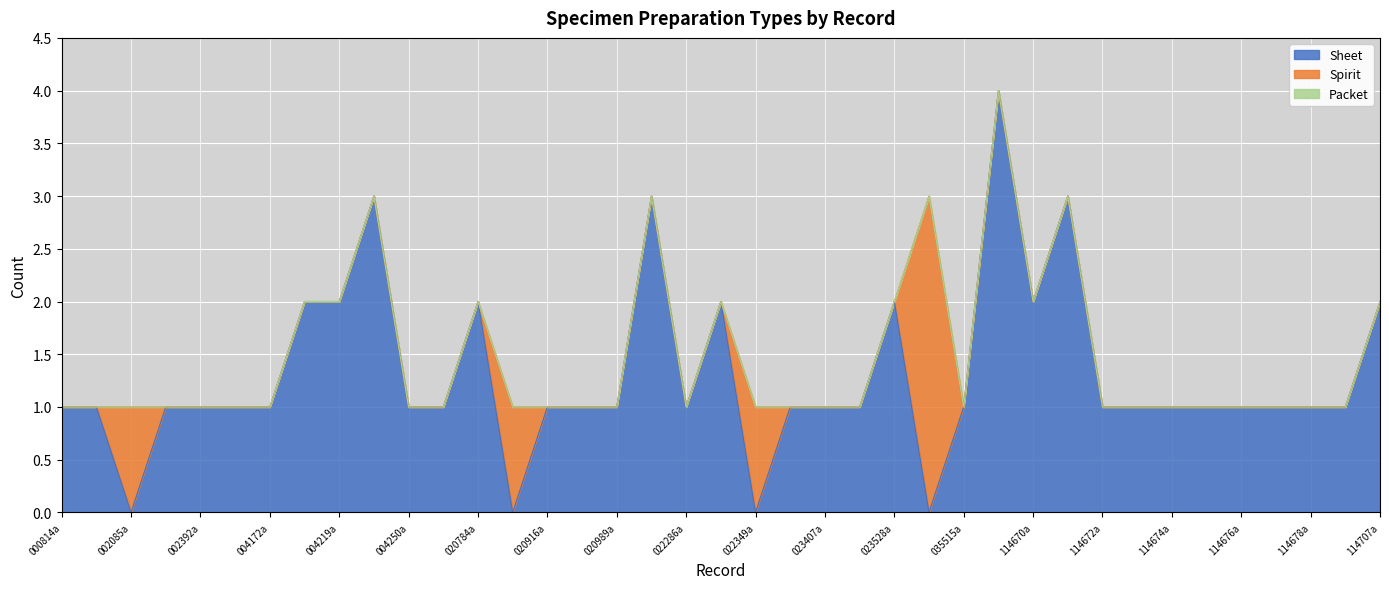

Rank the series at MELUA114671a from highest to lowest value.

Sheet, Spirit, Packet